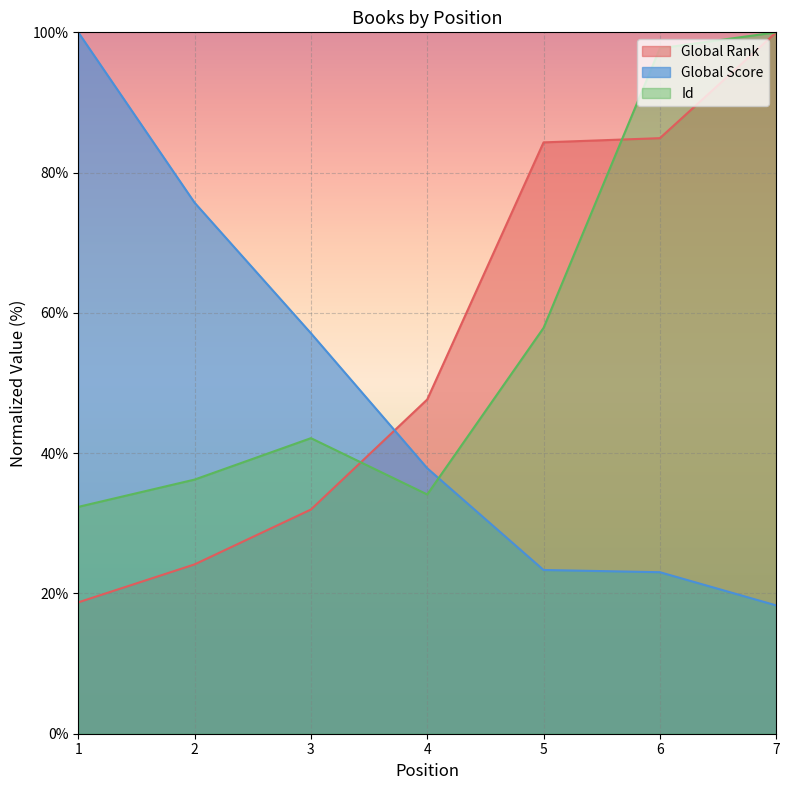

Reading left to right, transcribe all the data shown in this chart.

Global Rank: 1=18.7	2=24.1	3=32.0	4=47.7	5=84.3	6=84.9	7=100.0
Global Score: 1=100.0	2=75.7	3=57.1	4=37.9	5=23.3	6=23.0	7=18.3
Id: 1=32.3	2=36.2	3=42.1	4=34.1	5=57.9	6=97.7	7=100.0